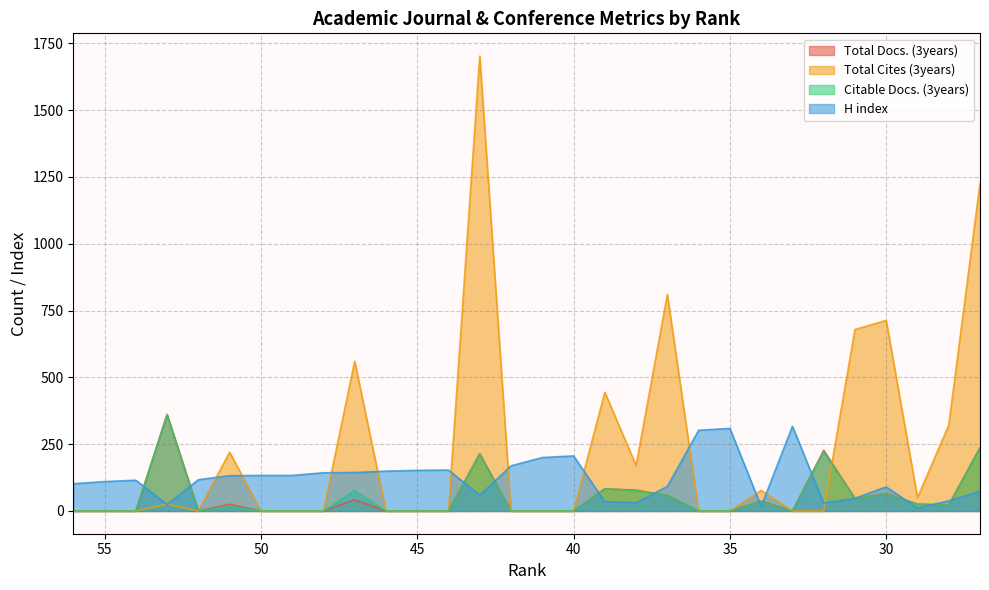

What is the value of the Total Docs. (3years) point at the 30th from the left?

237